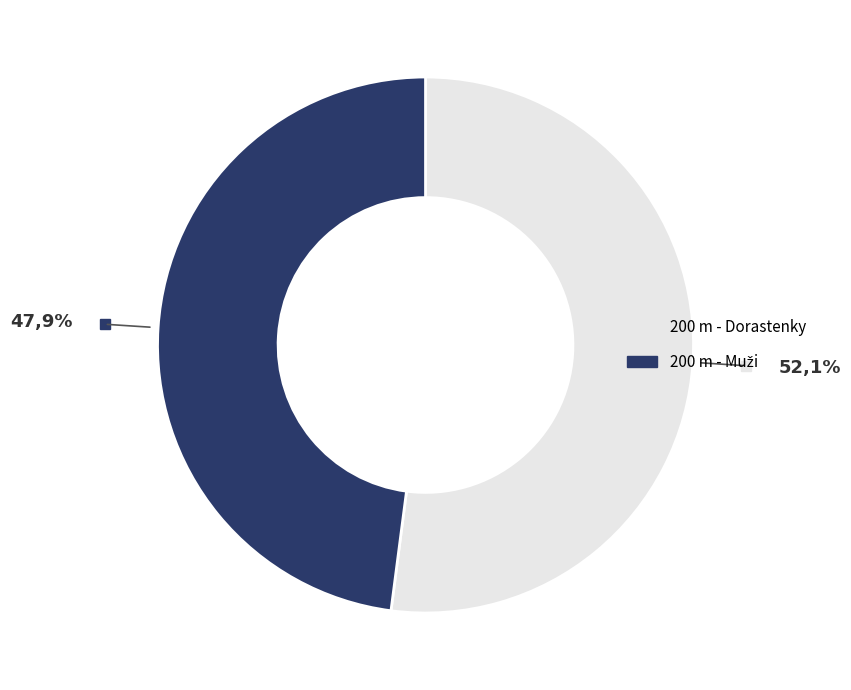

What is the largest slice in the pie chart?

200 m - Dorastenky